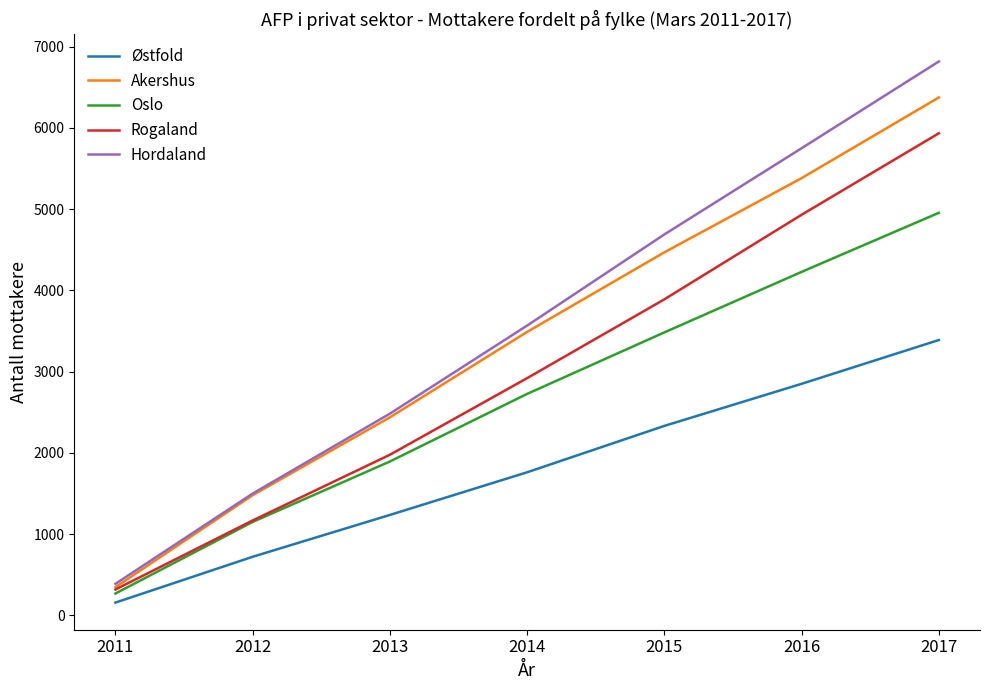

What is the total value across all series at 2011?

1479